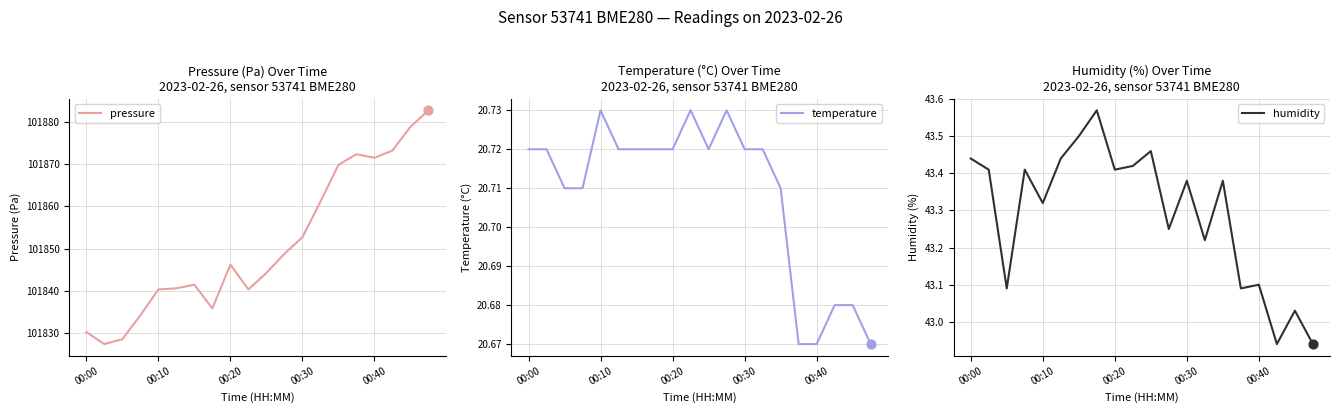

What is the lowest value of the pressure series?

101827.3